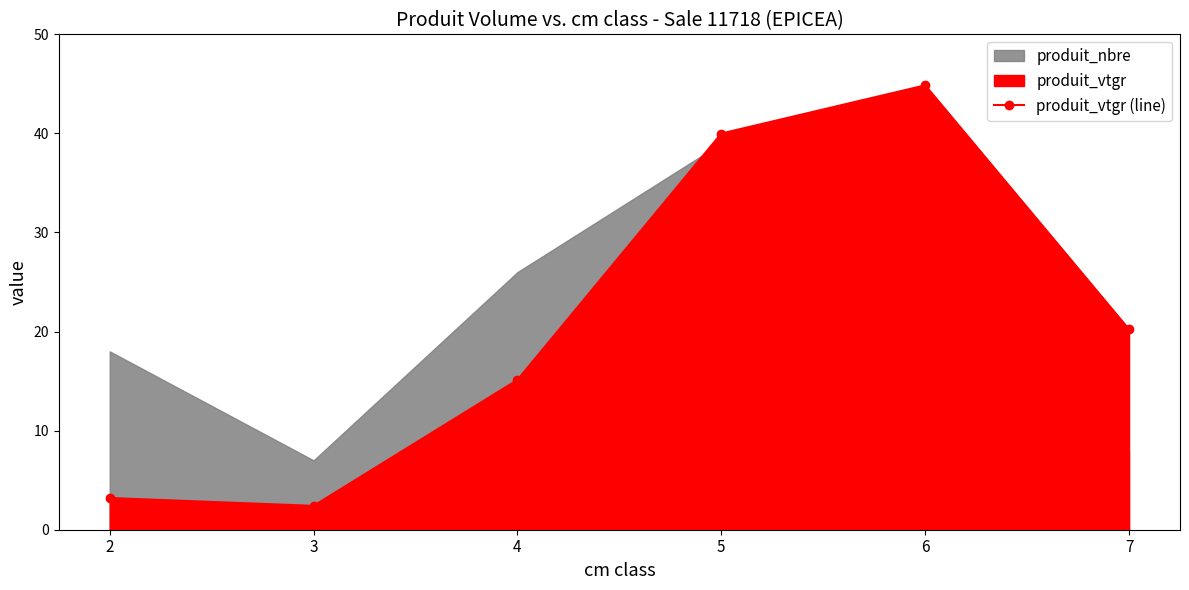

Does the chart have visible grid lines?

No